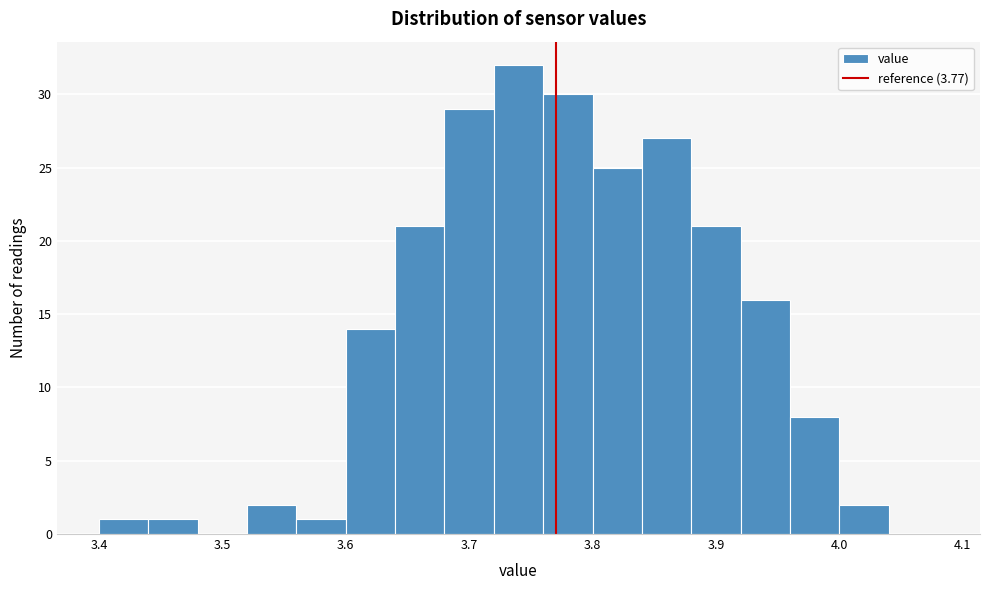

Reading left to right, transcribe this chart: for each bar, give the range it covers on the x-axis and its height. The values are not printed on the chart, so give them approximately, as read against the axis.

3.40 to 3.44: 1
3.44 to 3.48: 1
3.48 to 3.52: 0
3.52 to 3.56: 2
3.56 to 3.60: 1
3.60 to 3.64: 14
3.64 to 3.68: 21
3.68 to 3.72: 29
3.72 to 3.76: 32
3.76 to 3.80: 30
3.80 to 3.84: 25
3.84 to 3.88: 27
3.88 to 3.92: 21
3.92 to 3.96: 16
3.96 to 4.00: 8
4.00 to 4.04: 2
4.04 to 4.08: 0